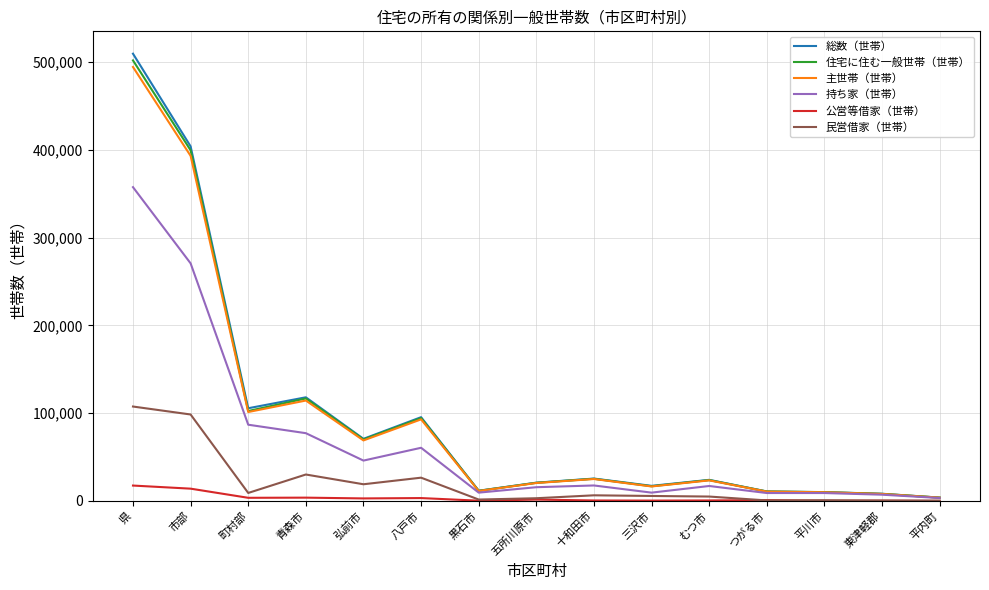

True or false: 総数（世帯） has more than 2 points higher than both neighbors.

True